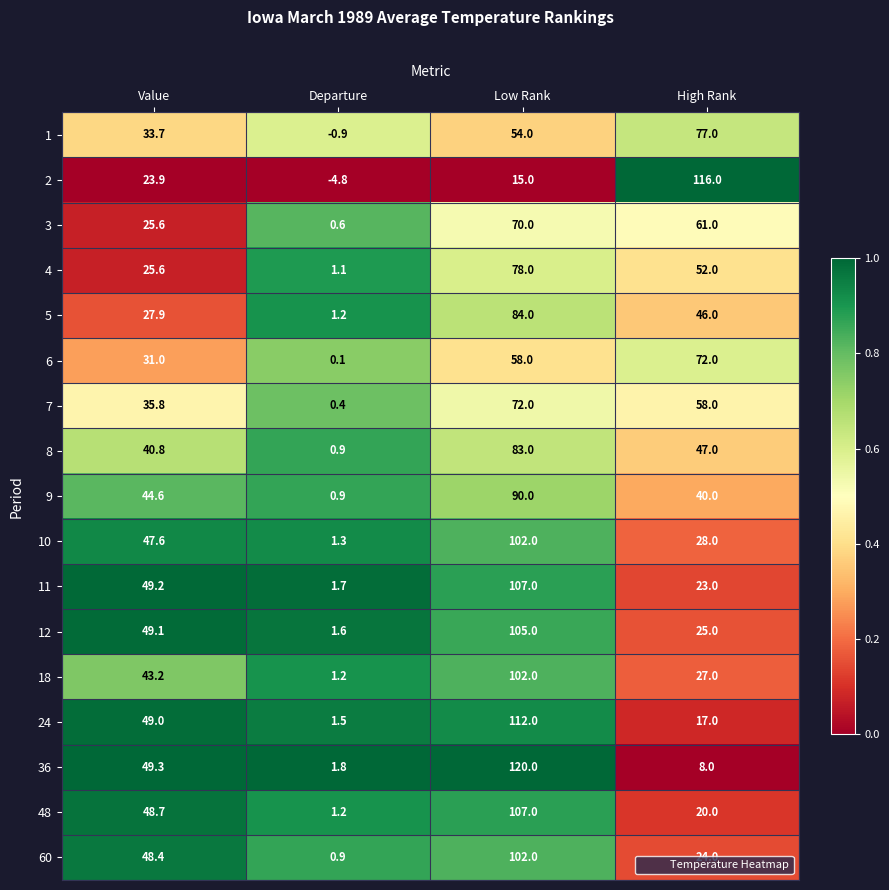

What is the difference between the highest and lowest values at Value?

25.4